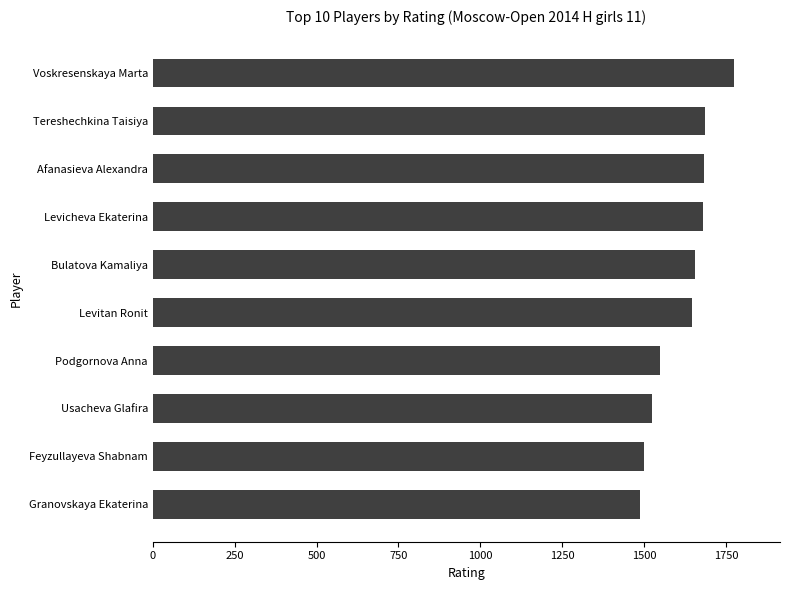

Between Podgornova Anna and Voskresenskaya Marta, which is larger?

Voskresenskaya Marta